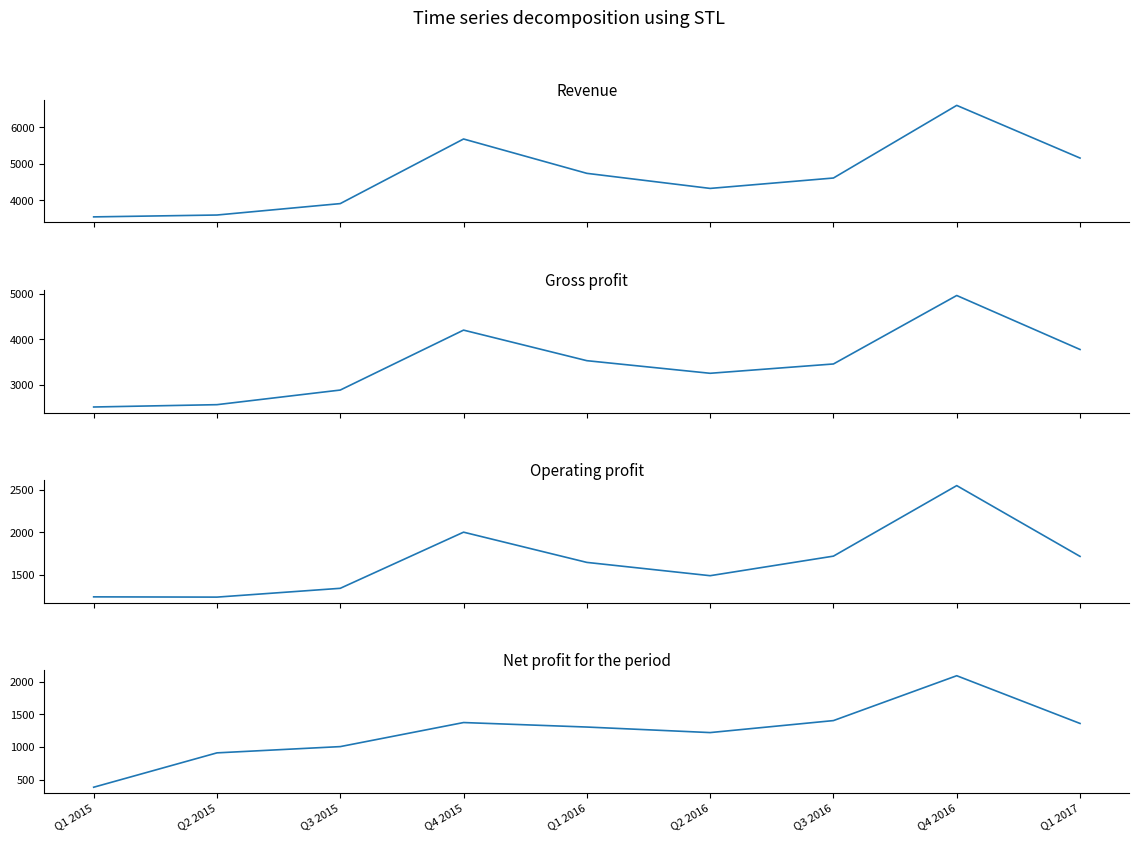

At which label does Revenue reach its minimum?

Q1 2015